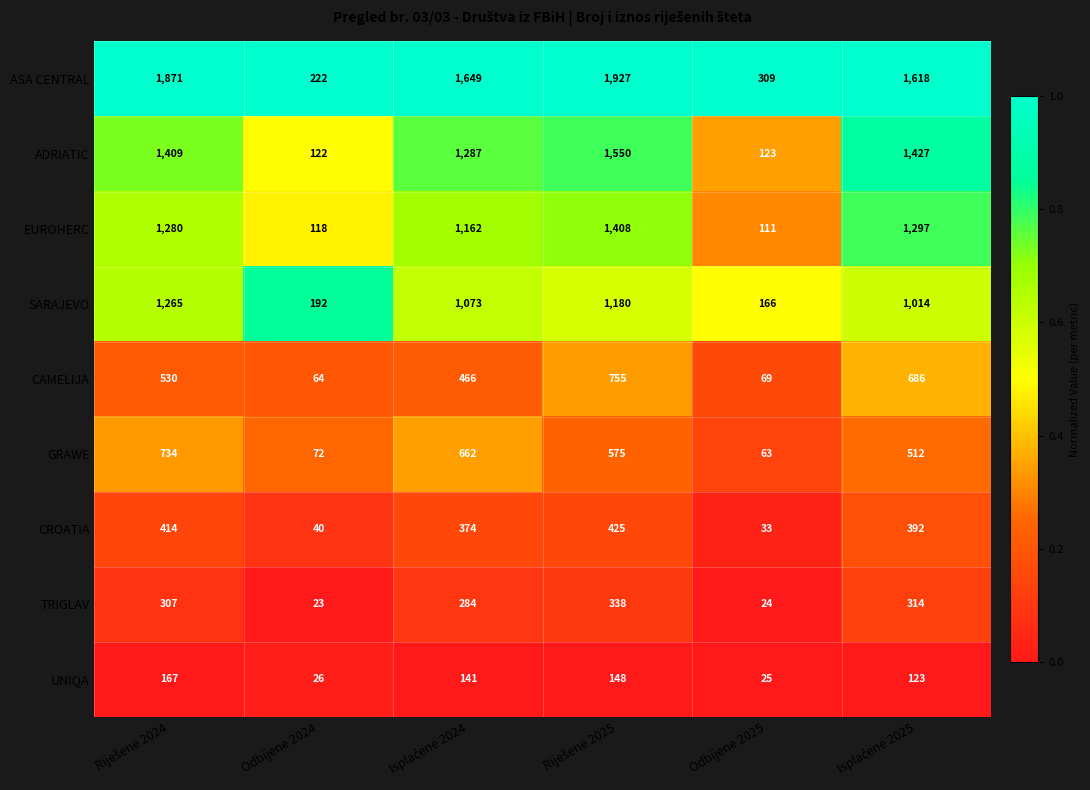

Which series has the largest range (max minus min)?

ASA CENTRAL